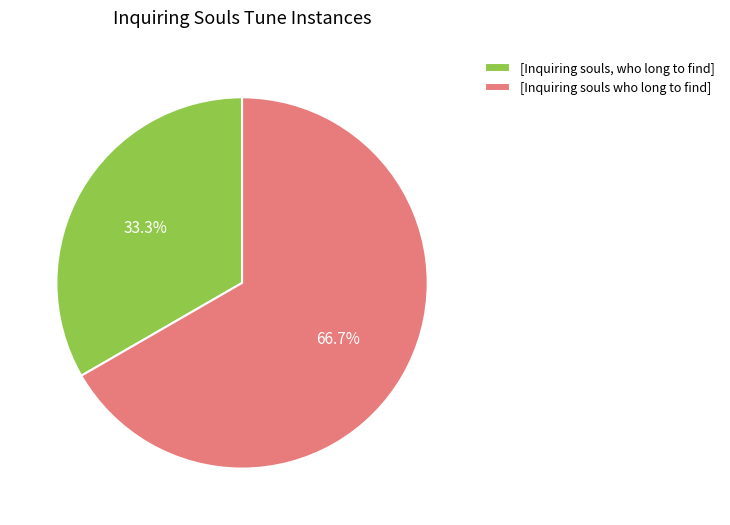

Between [Inquiring souls who long to find] and [Inquiring souls, who long to find], which is larger?

[Inquiring souls who long to find]